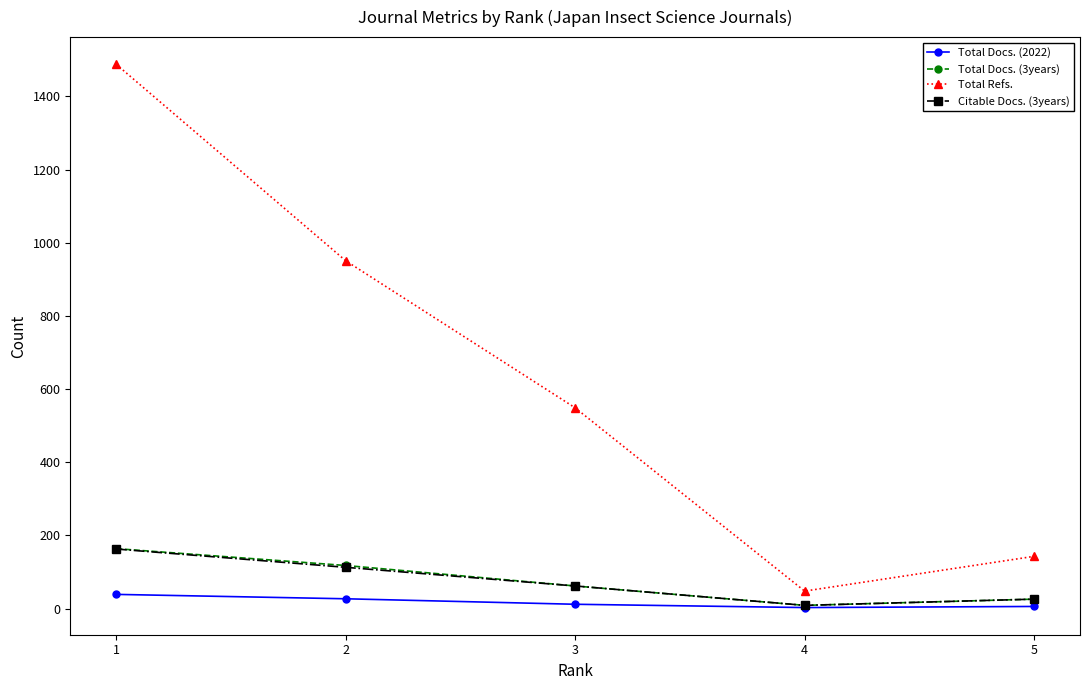

True or false: Total Refs. has more than 2 interior local peaks.

False